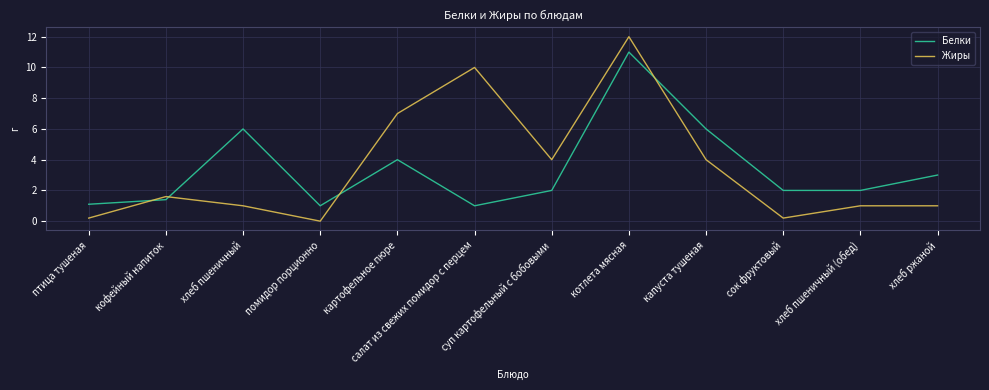

The value of Белки at хлеб ржаной is 1.2. True or false?

False